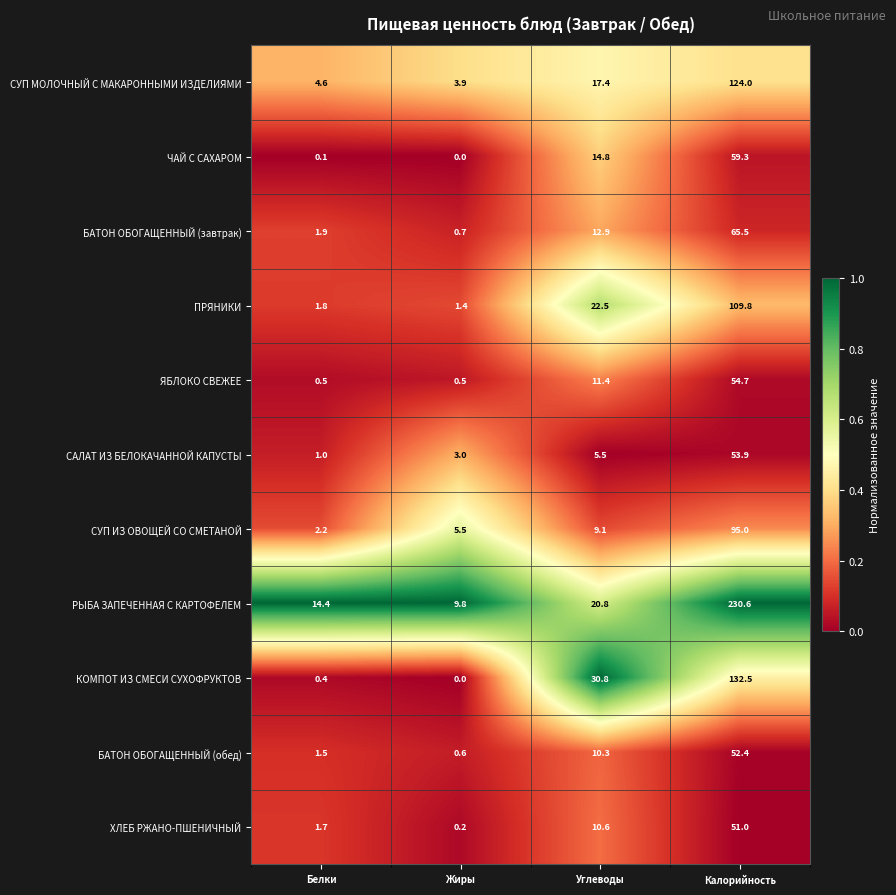

Which series has the widest spread of values?

РЫБА ЗАПЕЧЕННАЯ С КАРТОФЕЛЕМ